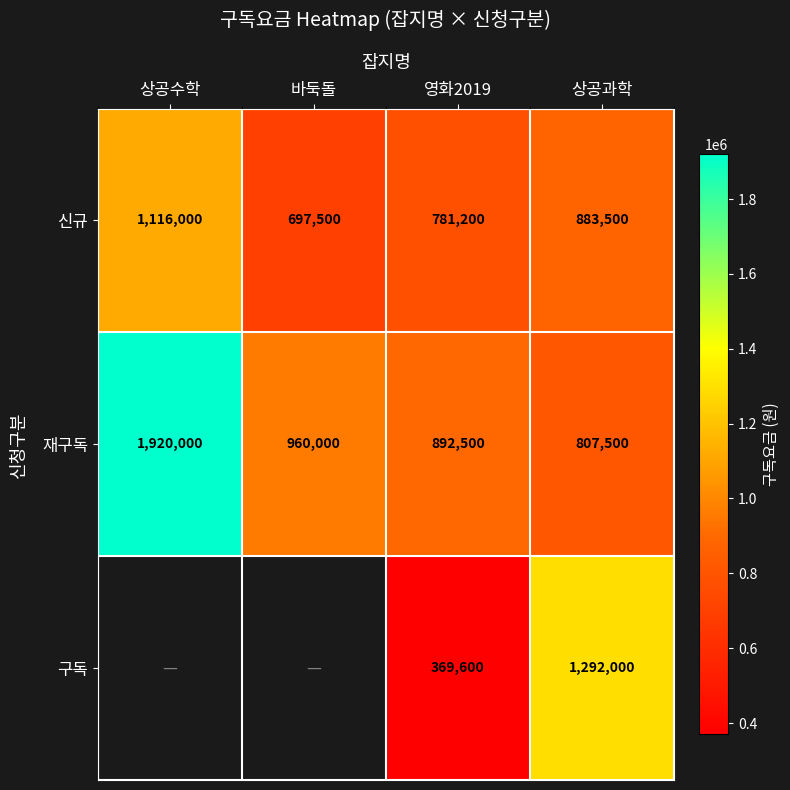

What is the difference between the highest and lowest values at 상공과학?

484500